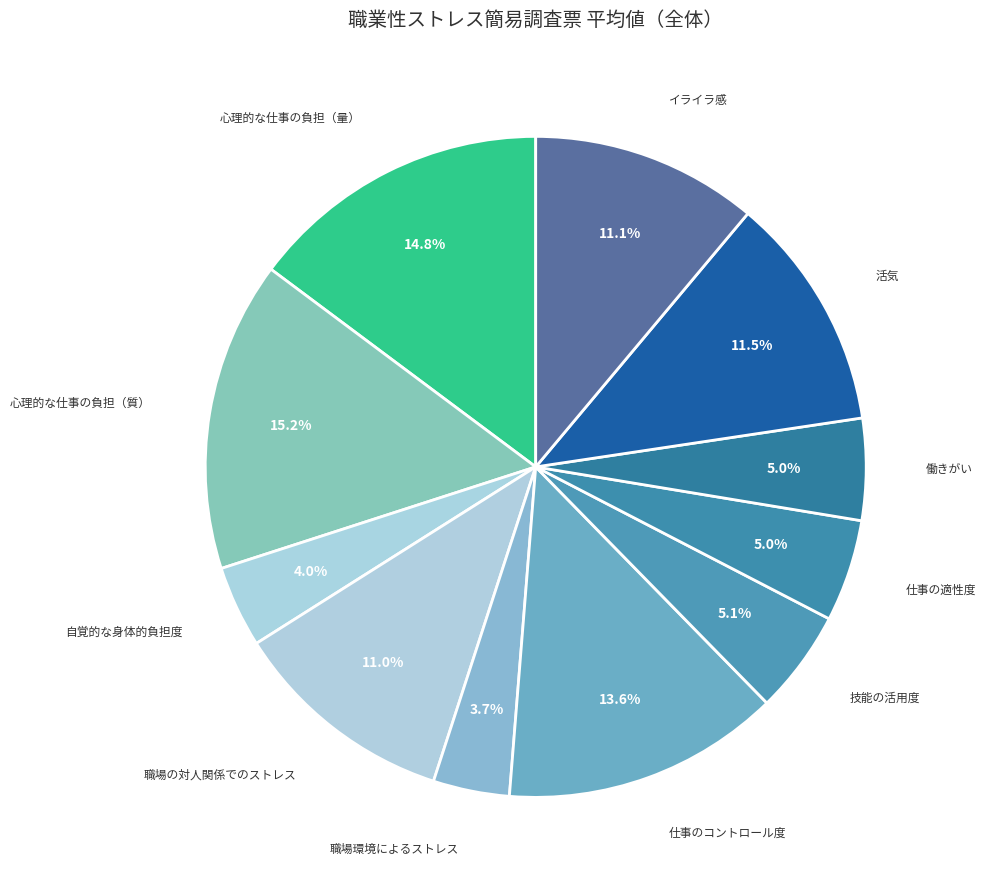

The 働きがい slice represents 5% of the pie. True or false?

True